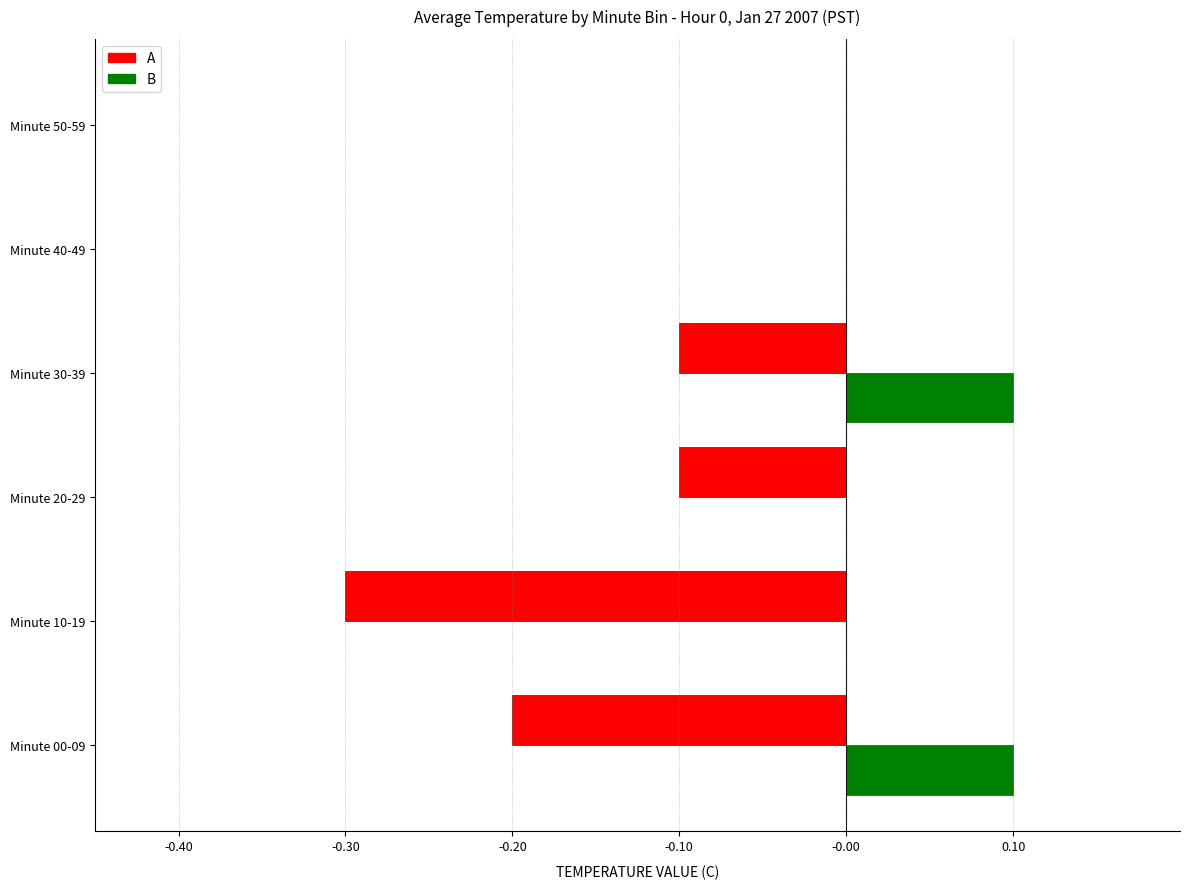

What is the total value across all series at Minute 10-19?

-0.3